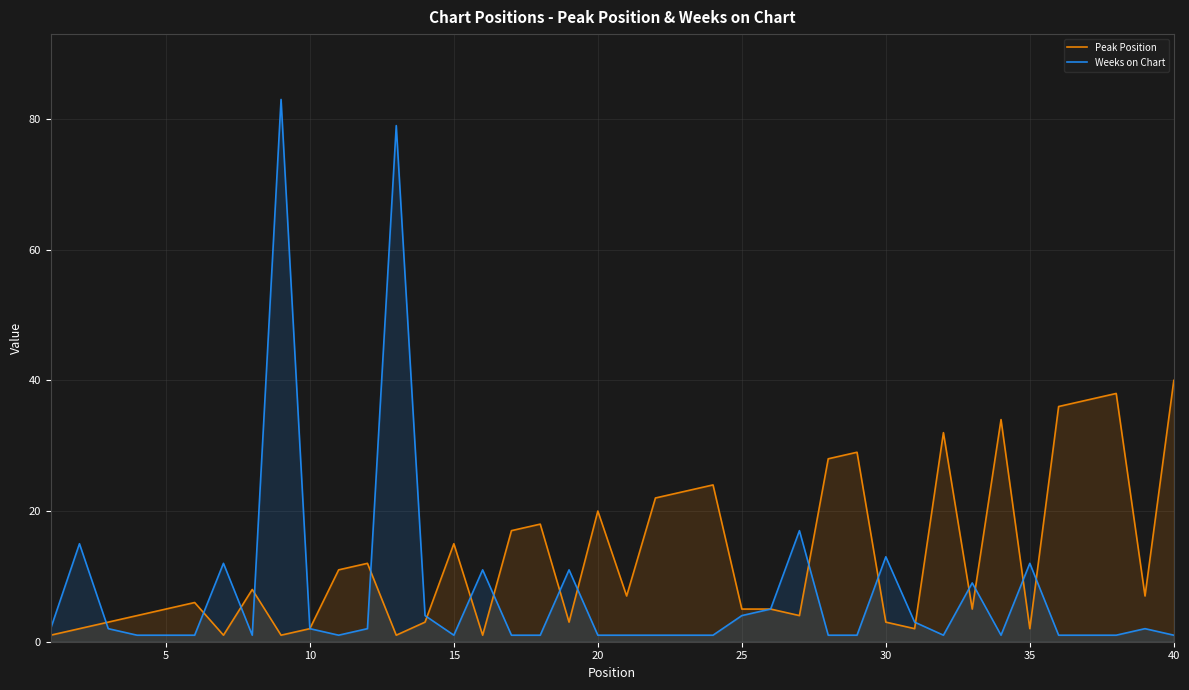

Which series has the largest total across all categories?

Peak Position